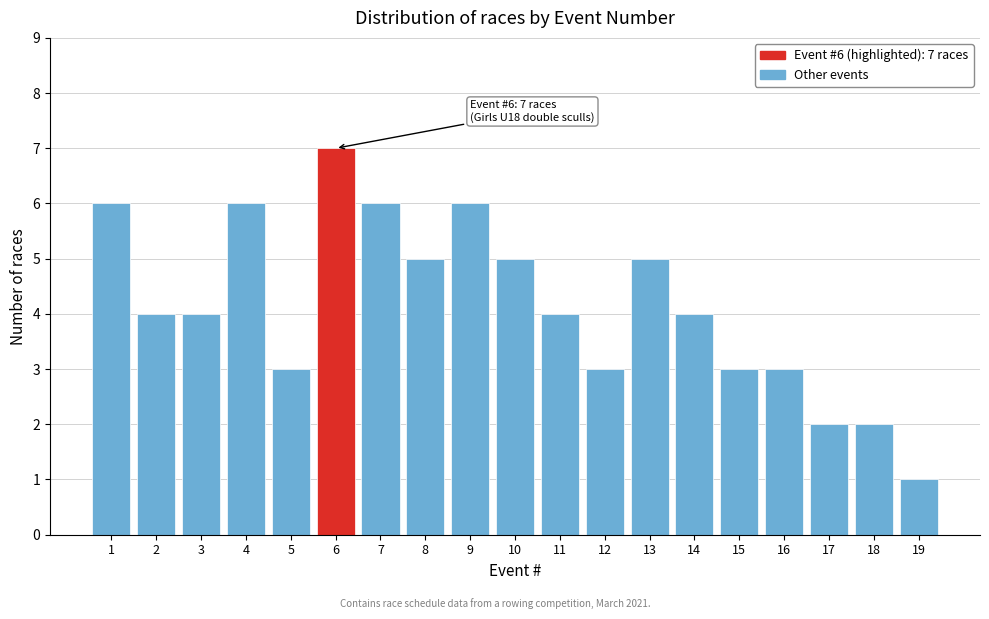

Reading left to right, list all the values displayed in this chart.

1=6	2=4	3=4	4=6	5=3	6=7	7=6	8=5	9=6	10=5	11=4	12=3	13=5	14=4	15=3	16=3	17=2	18=2	19=1